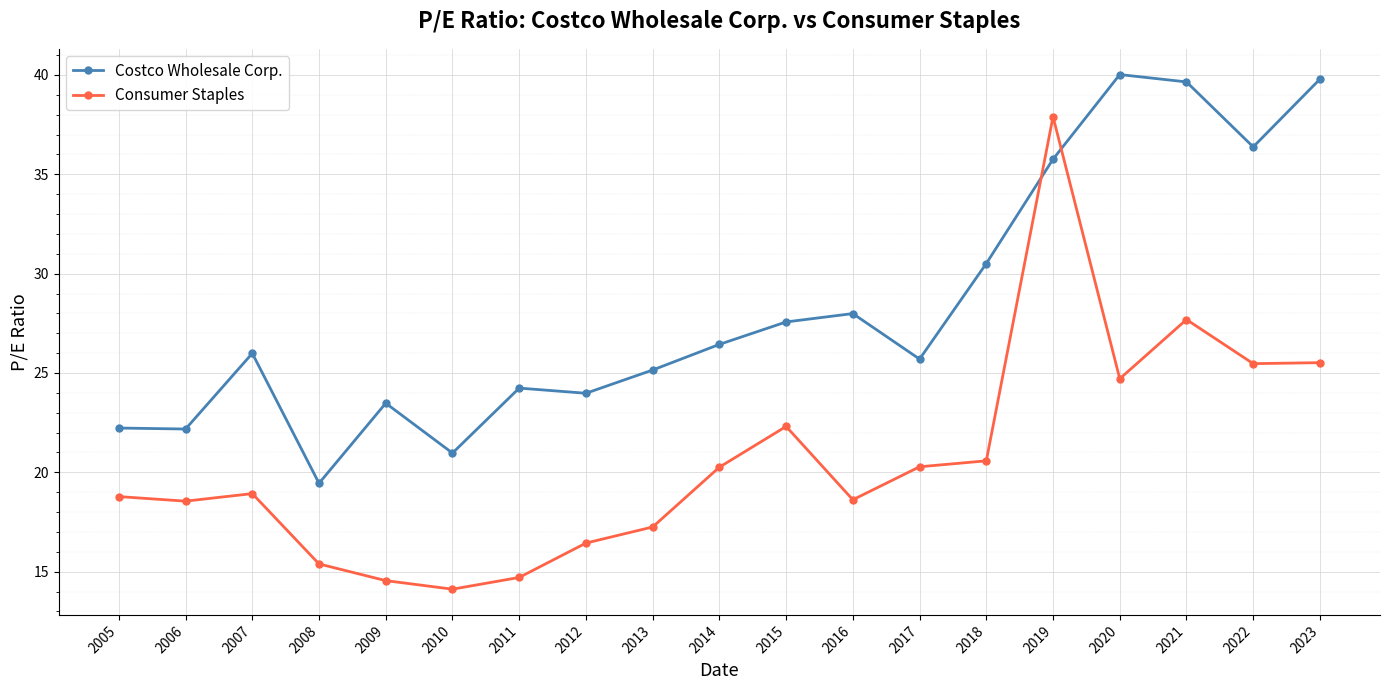

Does the chart have visible grid lines?

Yes